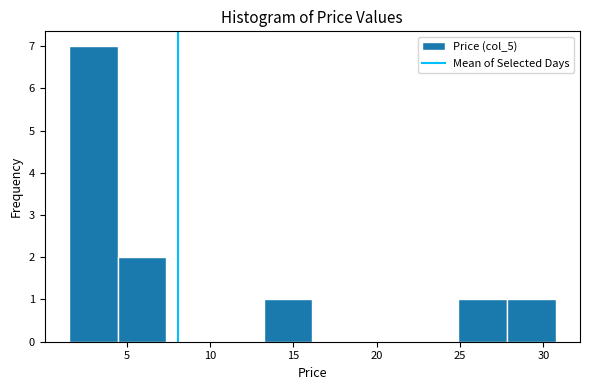

Reading left to right, list every bar in this chart as the range it spans on the x-axis followed by its height. Neither the bar edges nor the heights are printed on the chart, so give them approximately, as read against the axes.

1.5 to 4.5: 7
4.5 to 7.5: 2
7.5 to 10.5: 0
10.5 to 13.0: 0
13.0 to 16.0: 1
16.0 to 19.0: 0
19.0 to 22.0: 0
22.0 to 25.0: 0
25.0 to 28.0: 1
28.0 to 30.5: 1